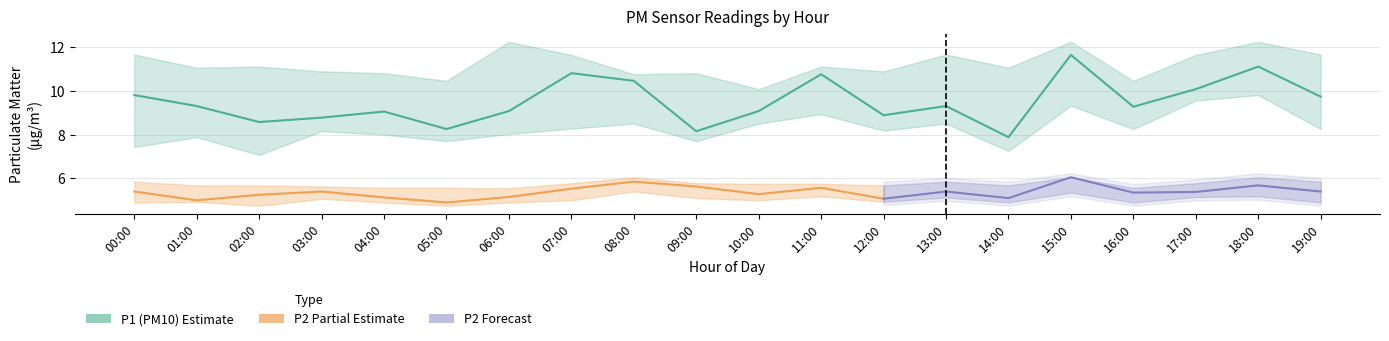

What position from the left is 17:00?

18